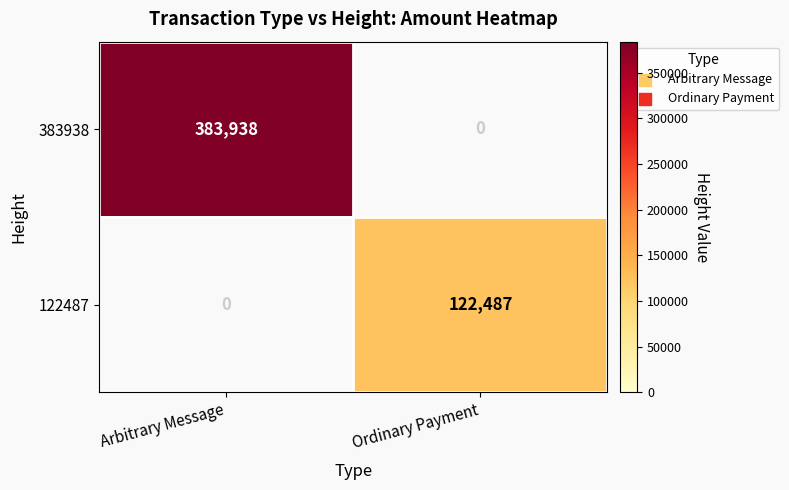

At which category is the sum across all series the highest?

Arbitrary Message